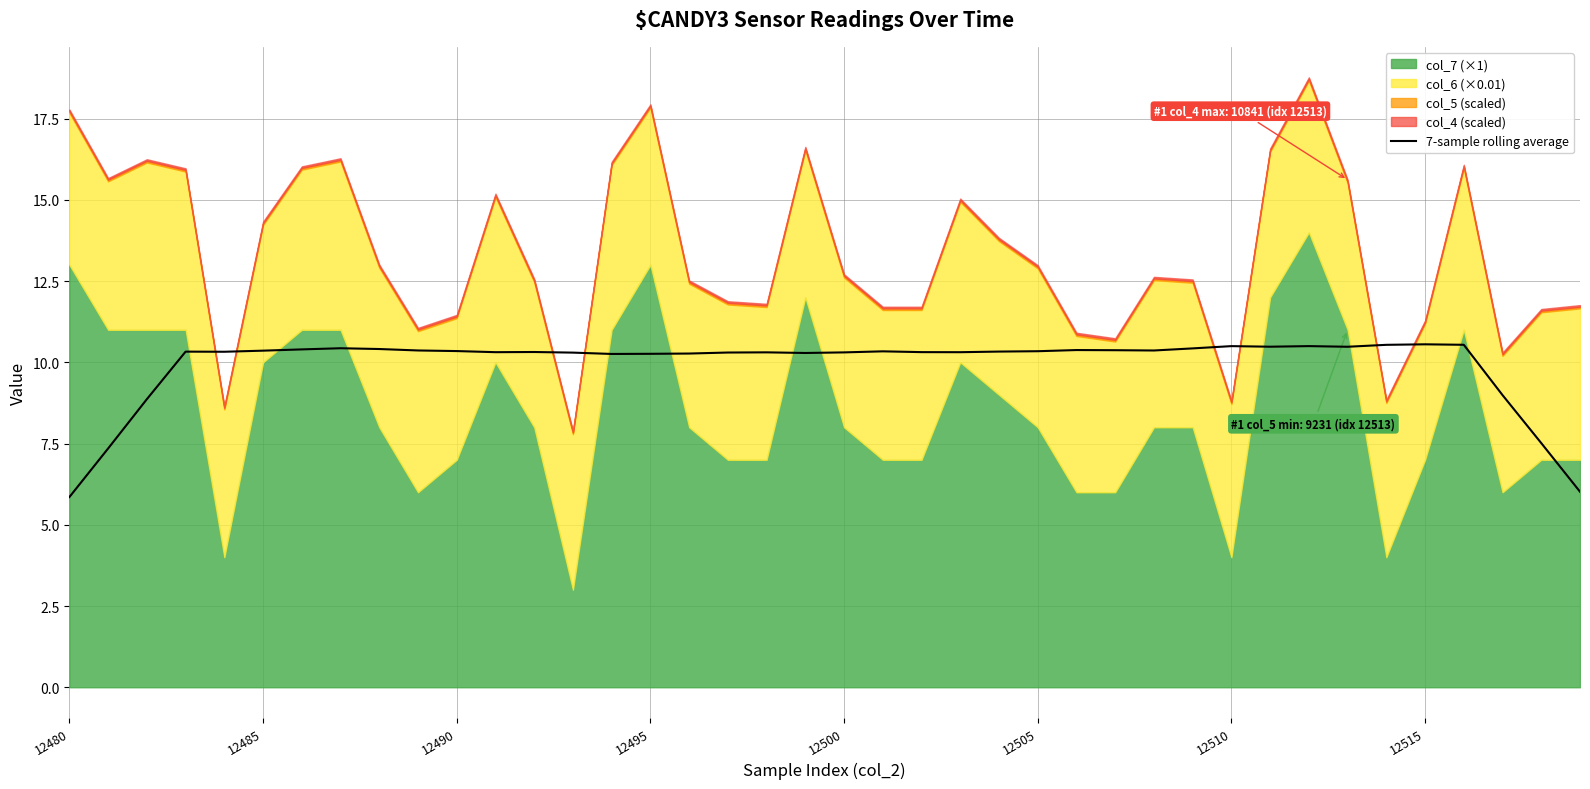

What is the lowest value of the 7-sample rolling average series?

5.9